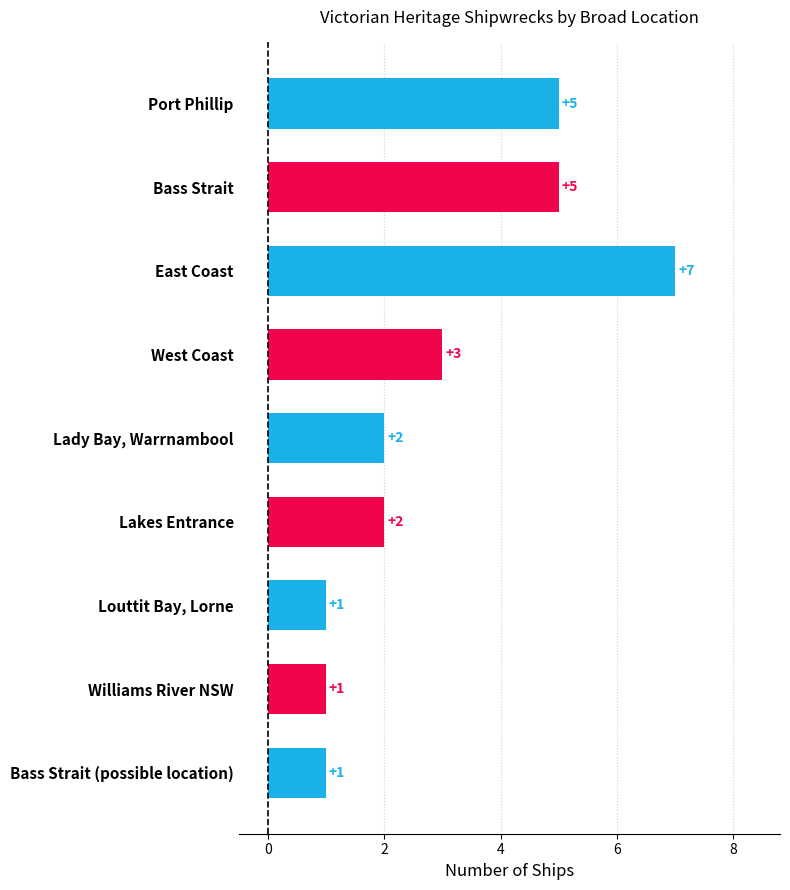

Is it true that the value at Lady Bay, Warrnambool is 2?

True